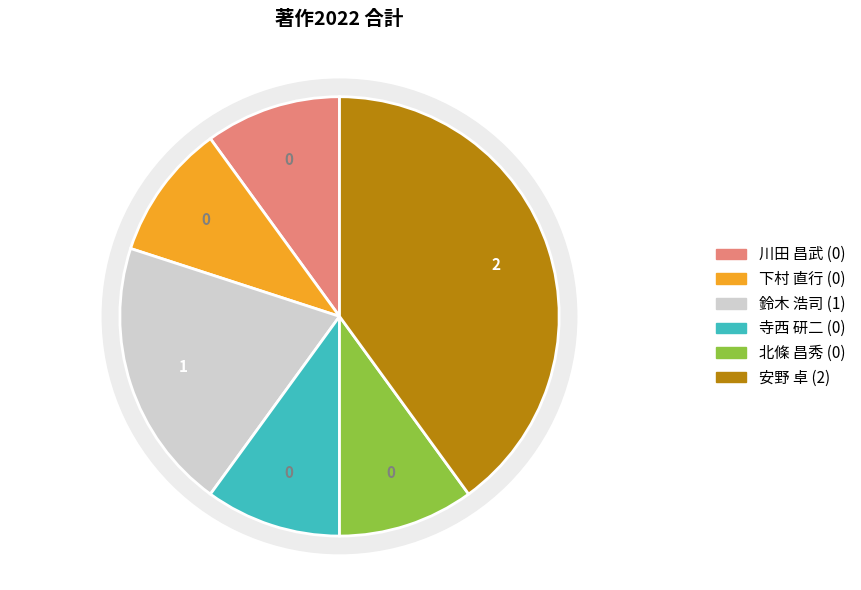

How many segments does this pie chart have?

6